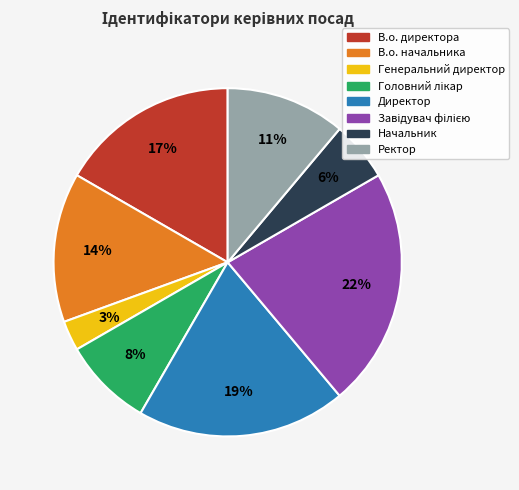

Which slice is the smallest?

Генеральний директор